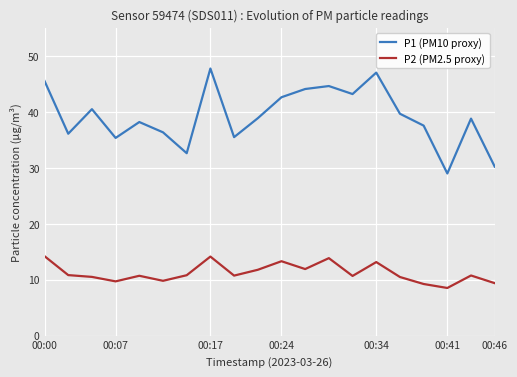

What is the highest value of the P2 (PM2.5 proxy) series?

14.2